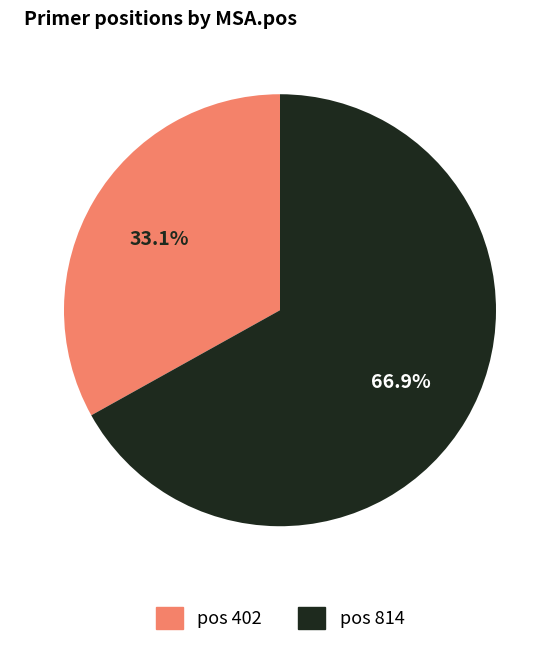

Rank the categories by value from lowest to highest.

pos 402, pos 814